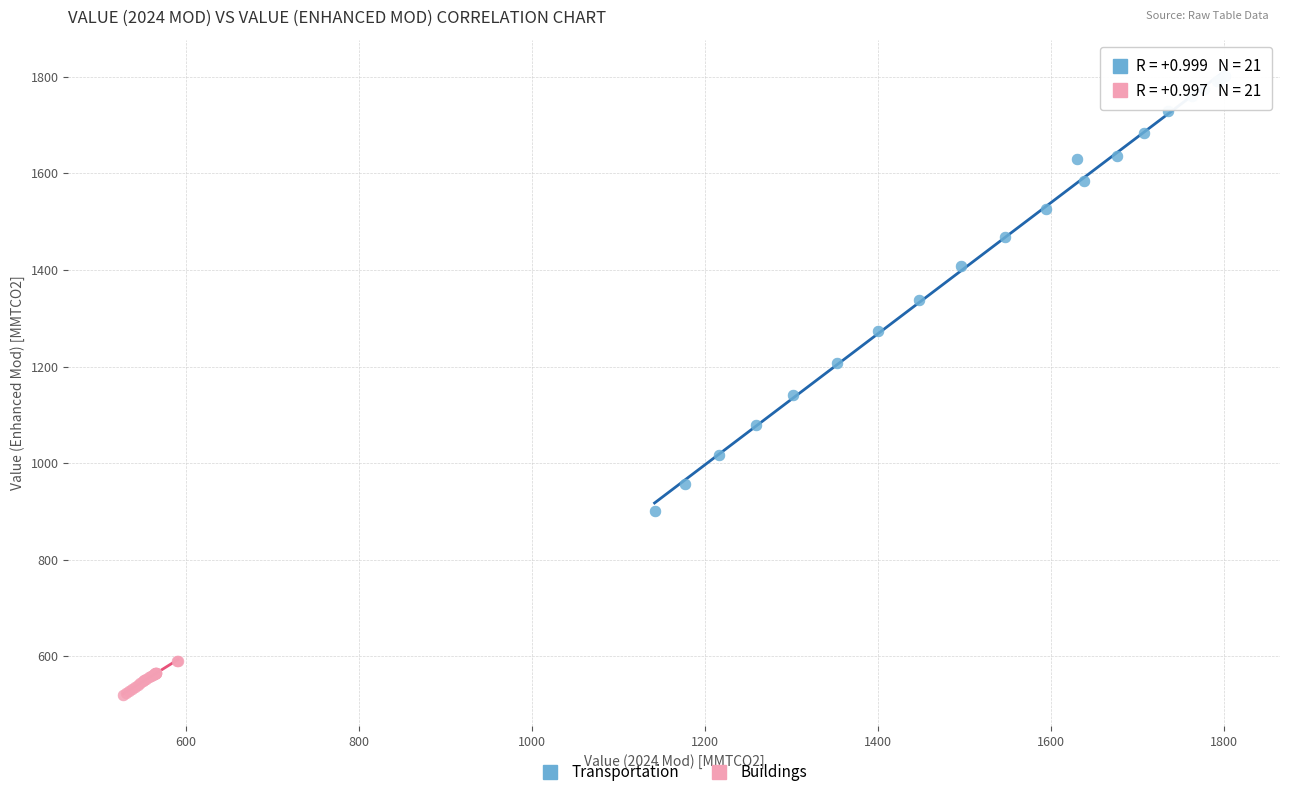

Which series reaches the minimum Y coordinate?

Buildings